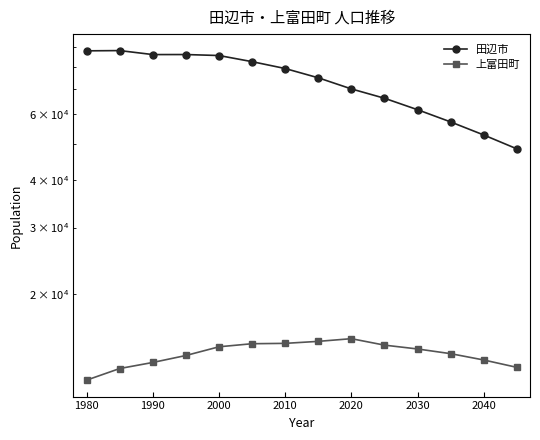

What is the difference between the maximum and second lowest values in the 田辺市 series?

35496